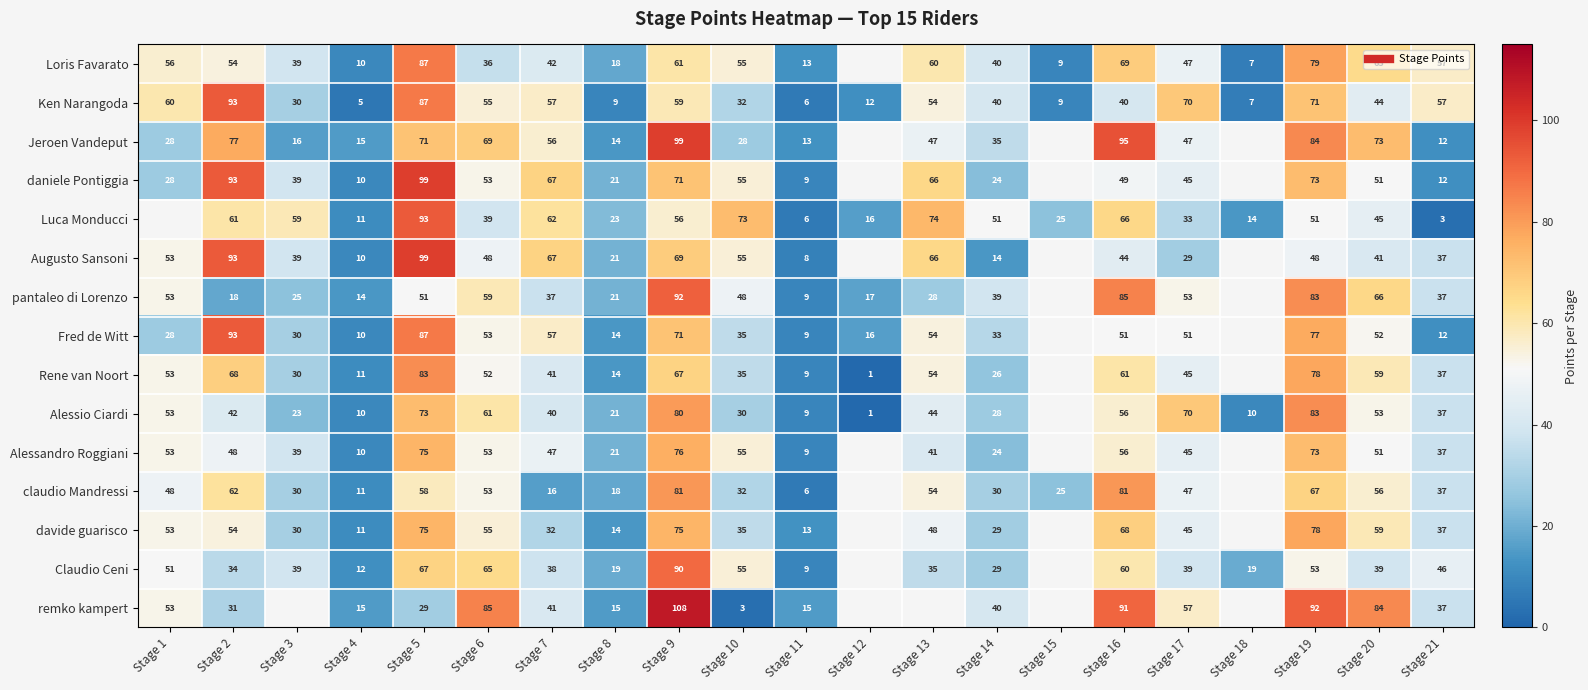

The value of Jeroen Vandeput at Stage 11 is 19.3. True or false?

False